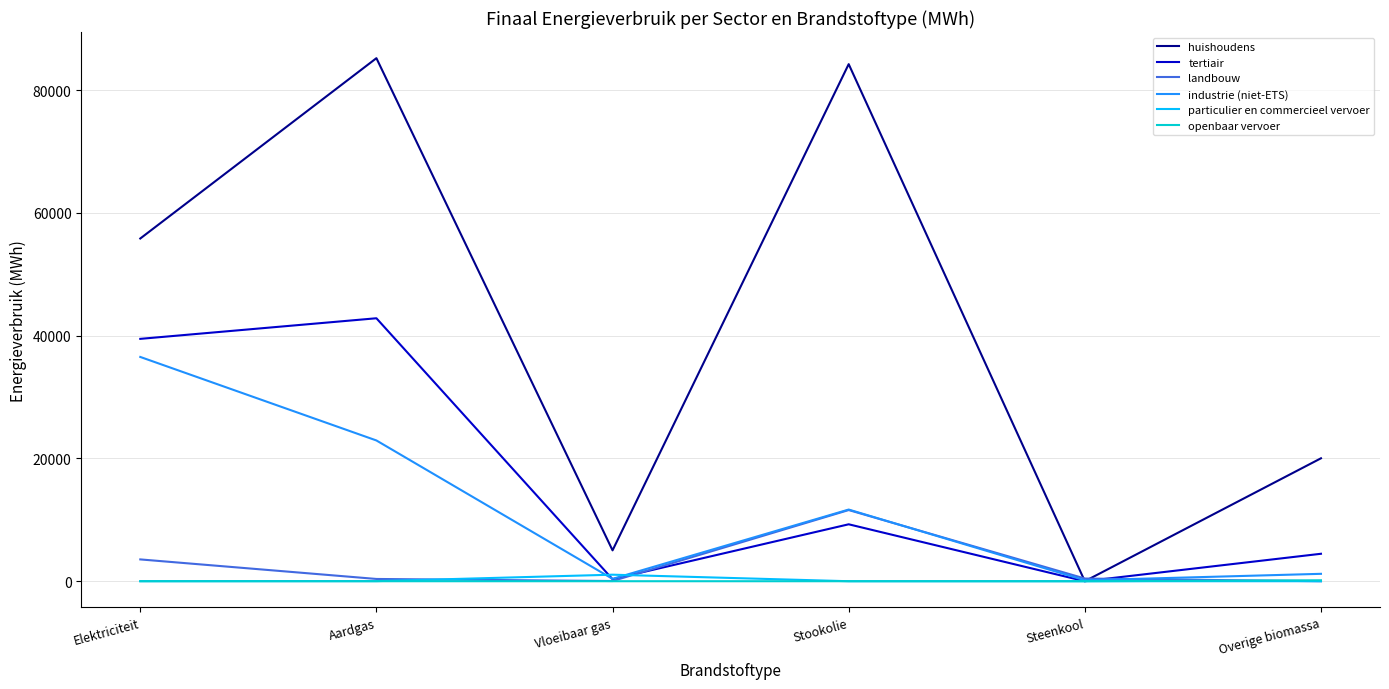

Which series has the largest total across all categories?

huishoudens